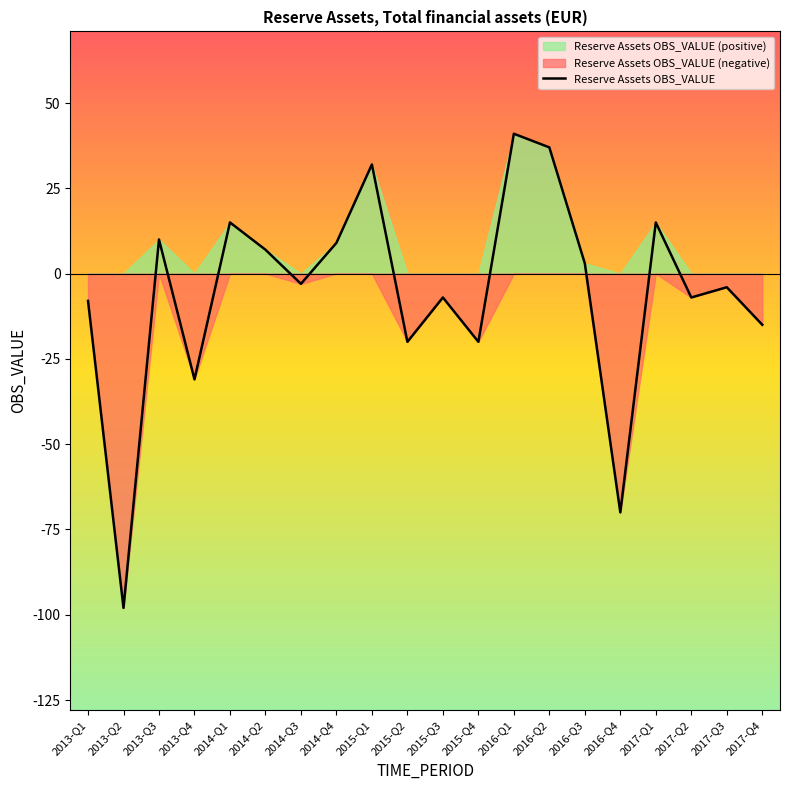

True or false: there are more than 1 points higher than both neighbors.

True